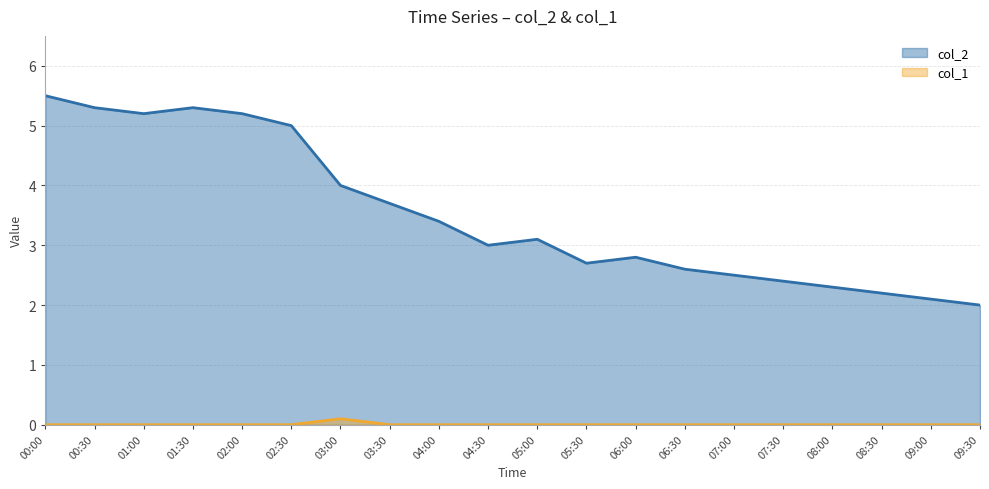

What is the difference between the maximum and minimum values in the col_1 series?

0.1